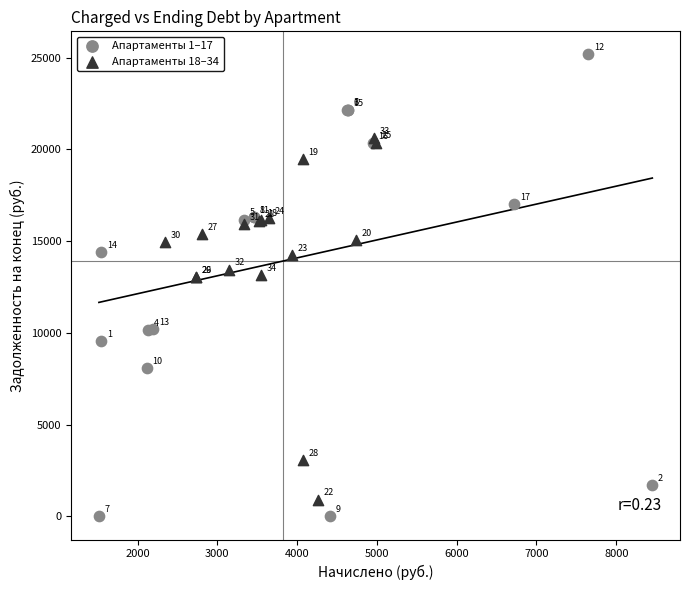

Which series reaches the minimum Y coordinate?

Апартаменты 1–17